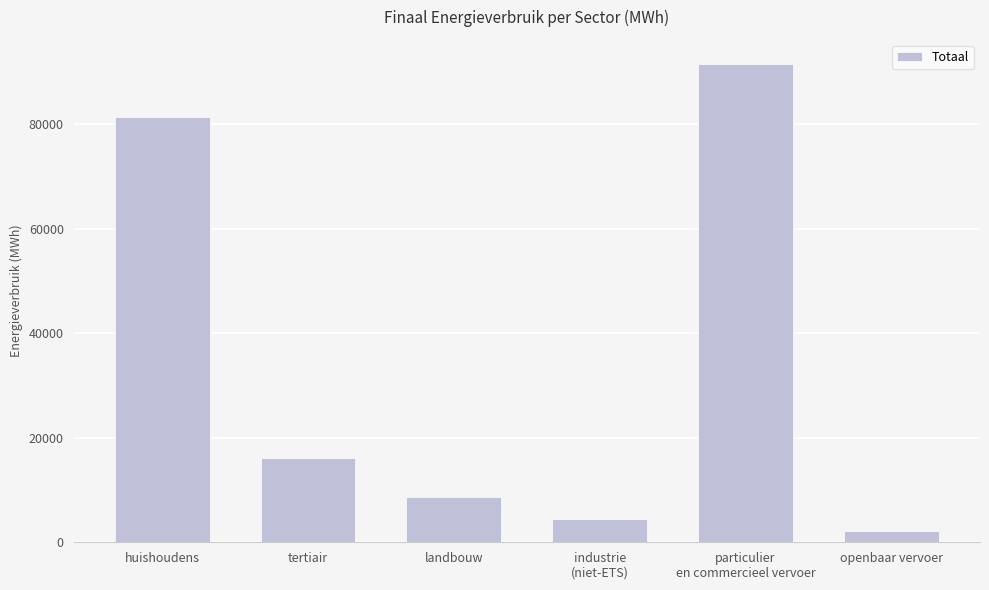

The value at tertiair is 4956.3. True or false?

False